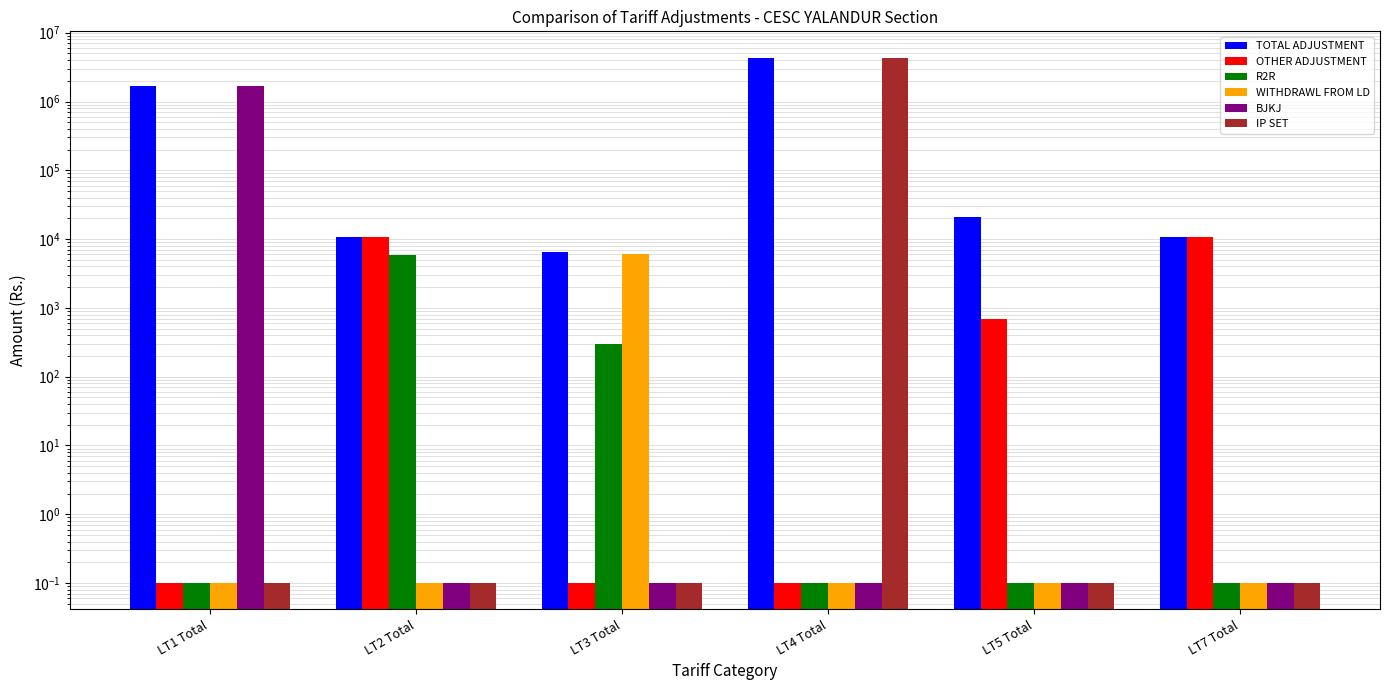

What is the label of the 2nd bar from the left?

LT2 Total